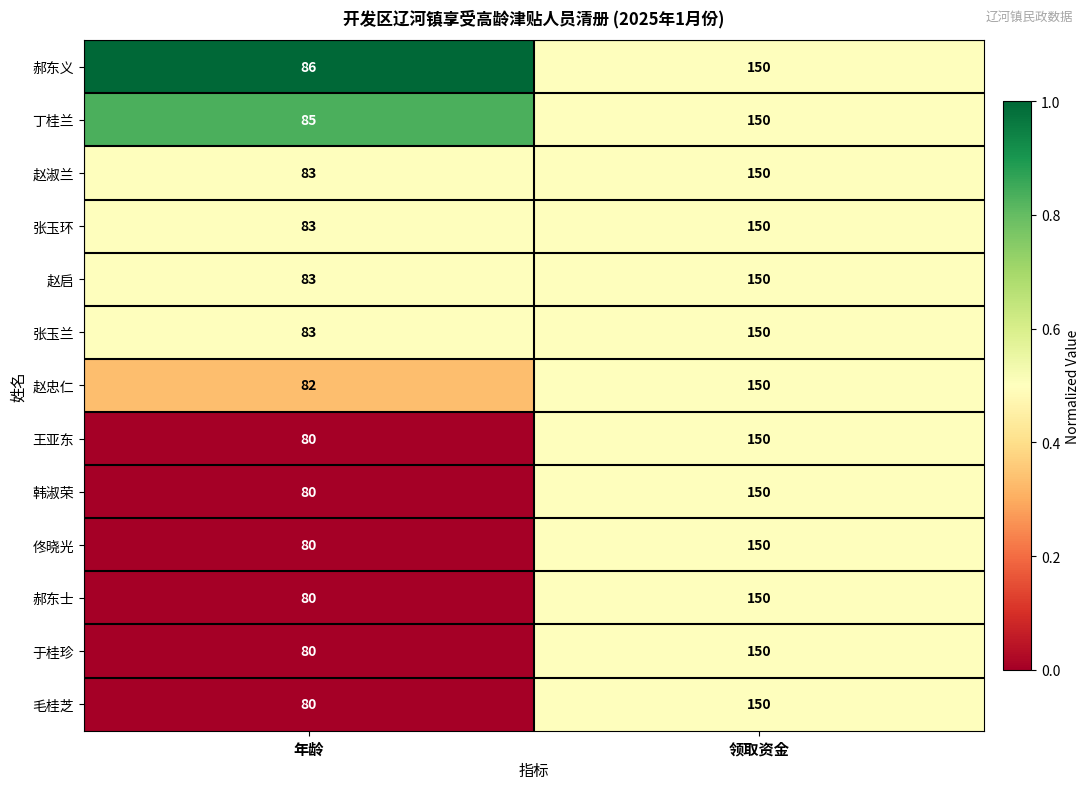

The value of 于桂珍 at 领取资金 is 46. True or false?

False